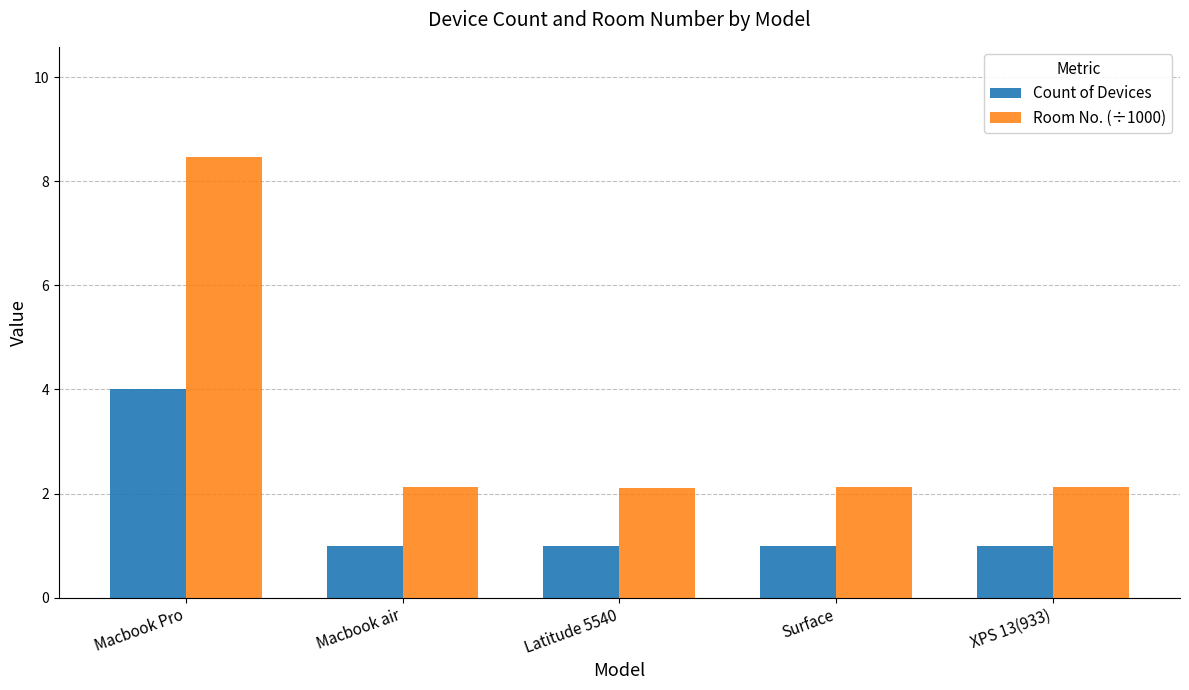

Rank the series by their average value, from lowest to highest.

Count of Devices, Room No. (÷1000)